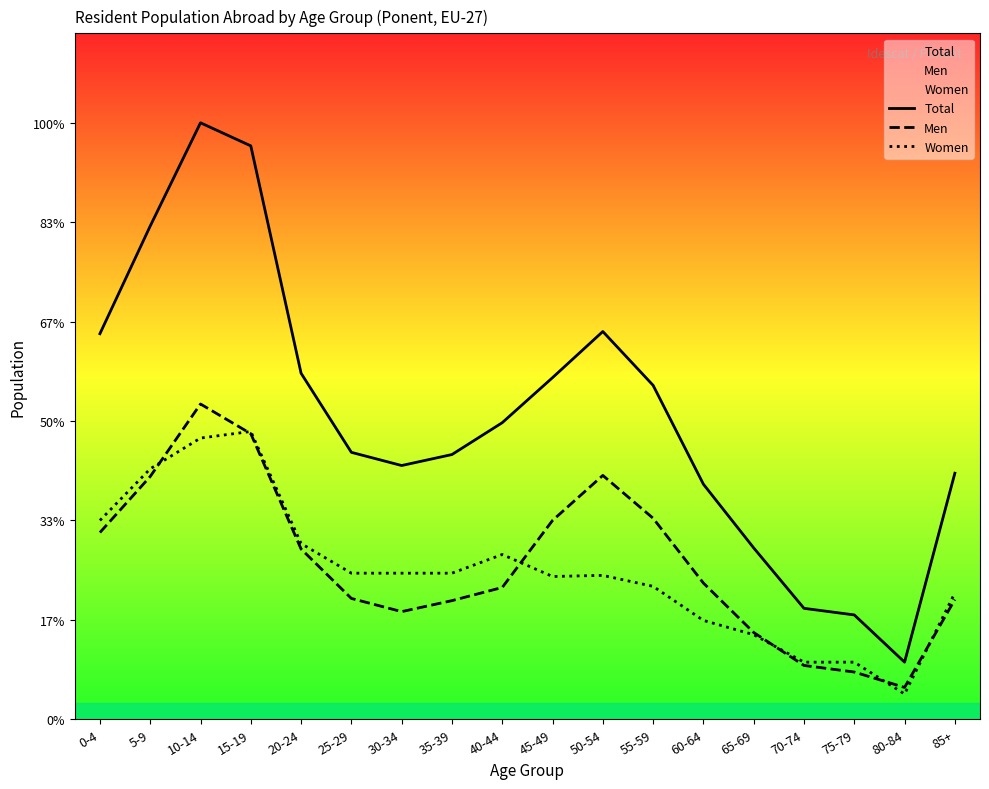

The Women series shows 130 at 45-49. True or false?

True